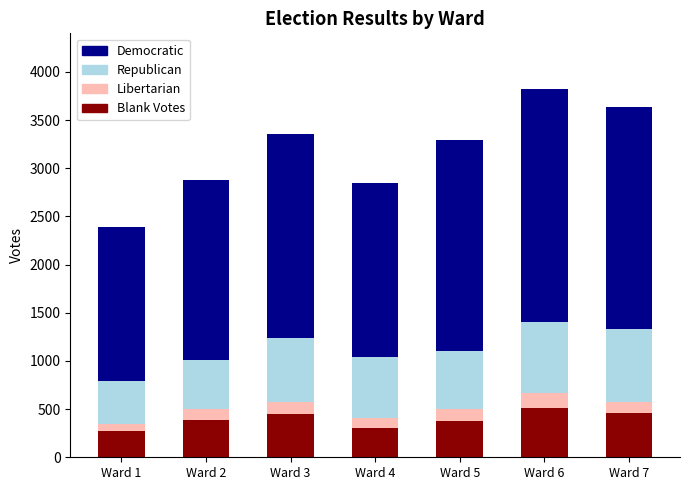

What is the highest value of the Blank Votes series?

513